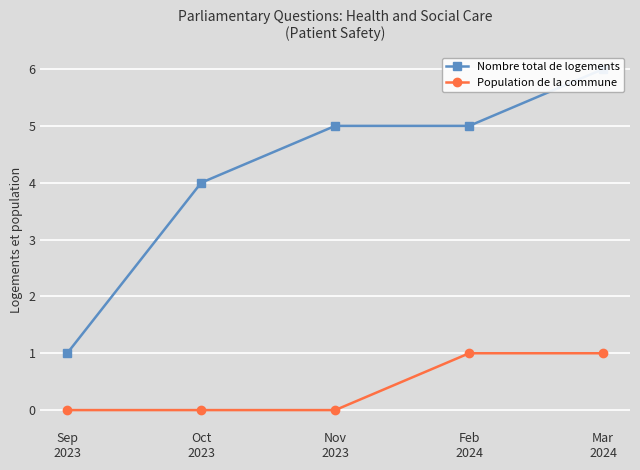

The Nombre total de logements series shows 6 at Oct
2023. True or false?

False